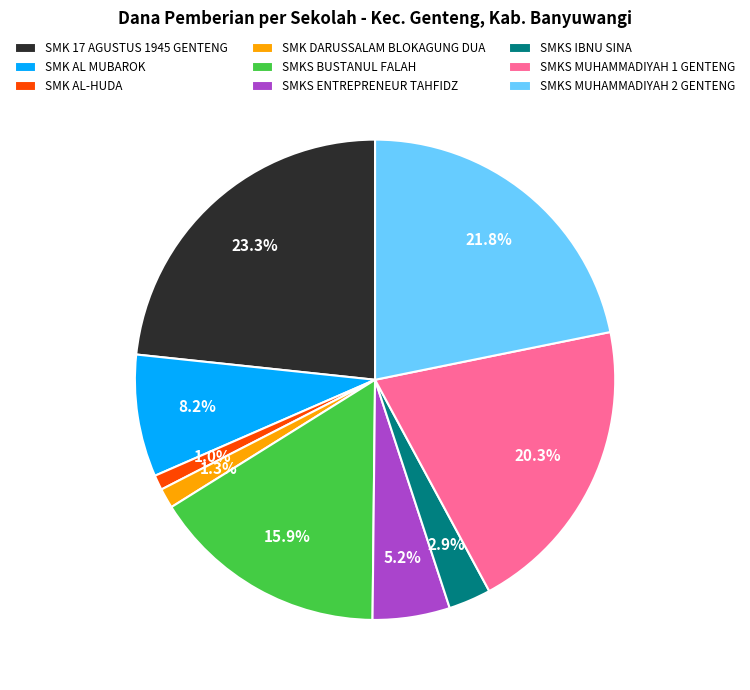

To the nearest percent, what is the combined percentage of SMKS MUHAMMADIYAH 1 GENTENG and SMKS ENTREPRENEUR TAHFIDZ?

26%